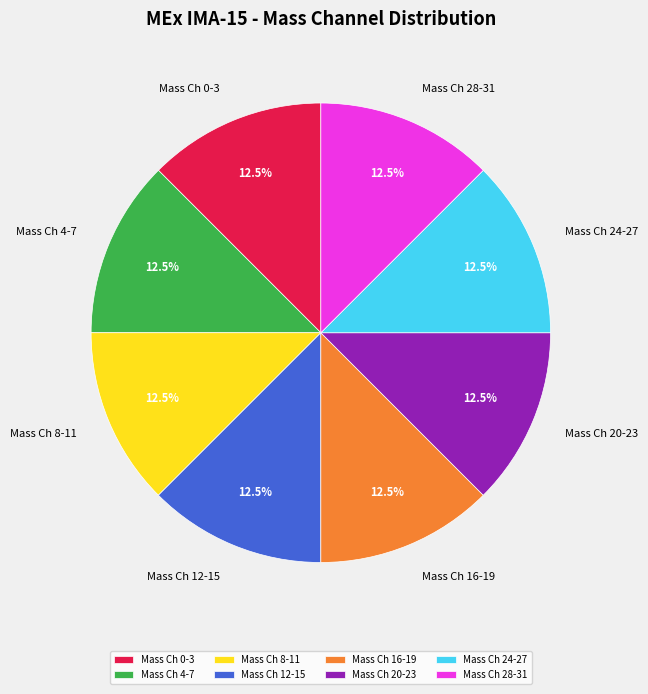

How many segments does this pie chart have?

8